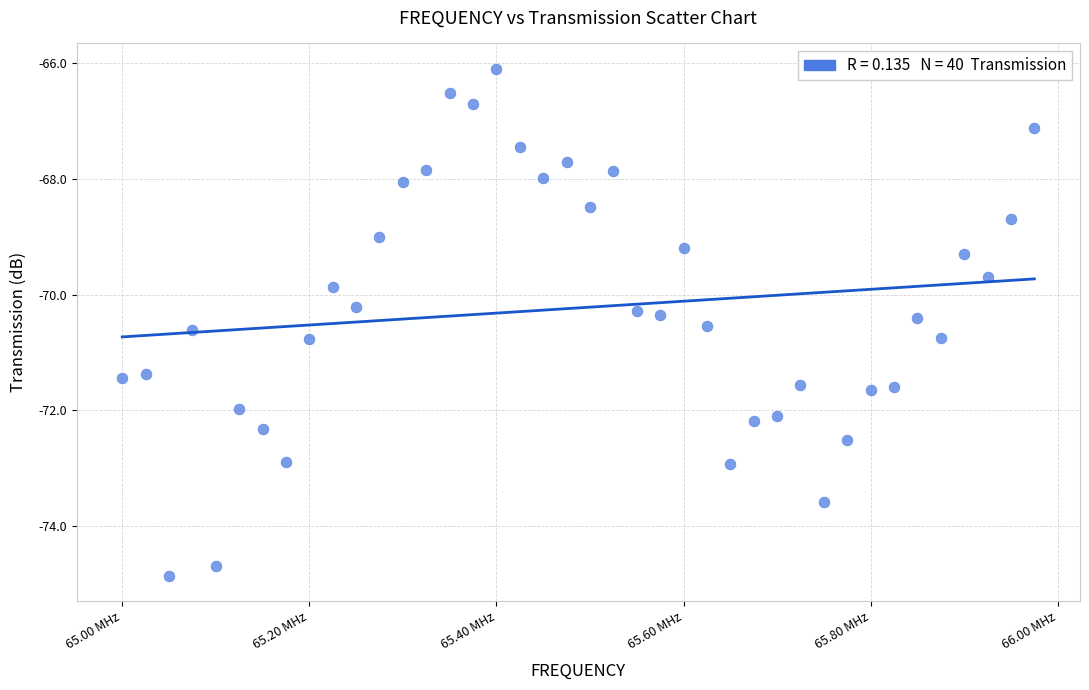

What is the range of X values (max minus min)?

975000.0